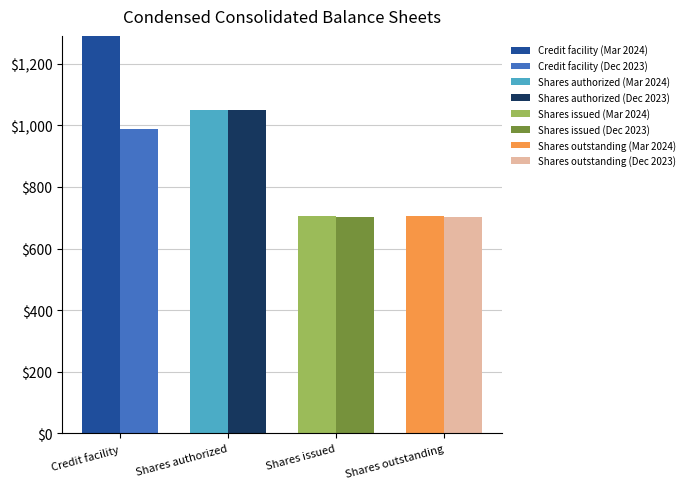

What is the maximum value shown in the chart?

1290.0